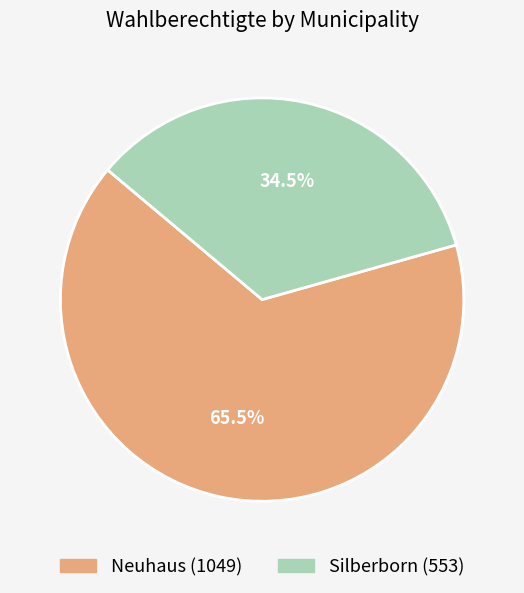

Between Neuhaus and Silberborn, which is larger?

Neuhaus